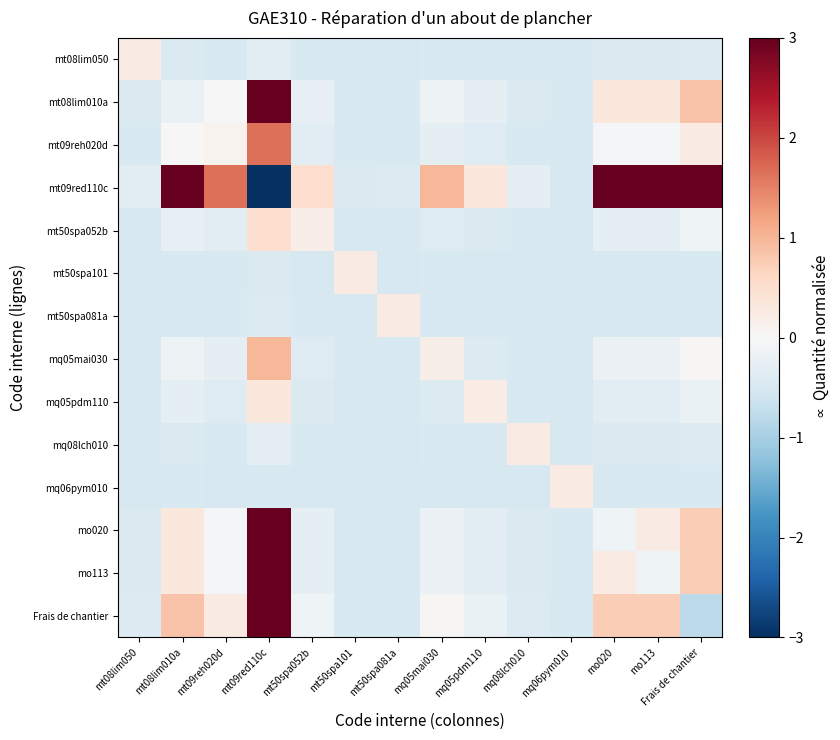

At mt50spa101, list the series in order from largest to smallest.

mt50spa101, mt09red110c, Frais de chantier, mt08lim010a, mo020, mo113, mt09reh020d, mq05mai030, mt50spa052b, mq05pdm110, mq08lch010, mt08lim050, mt50spa081a, mq06pym010